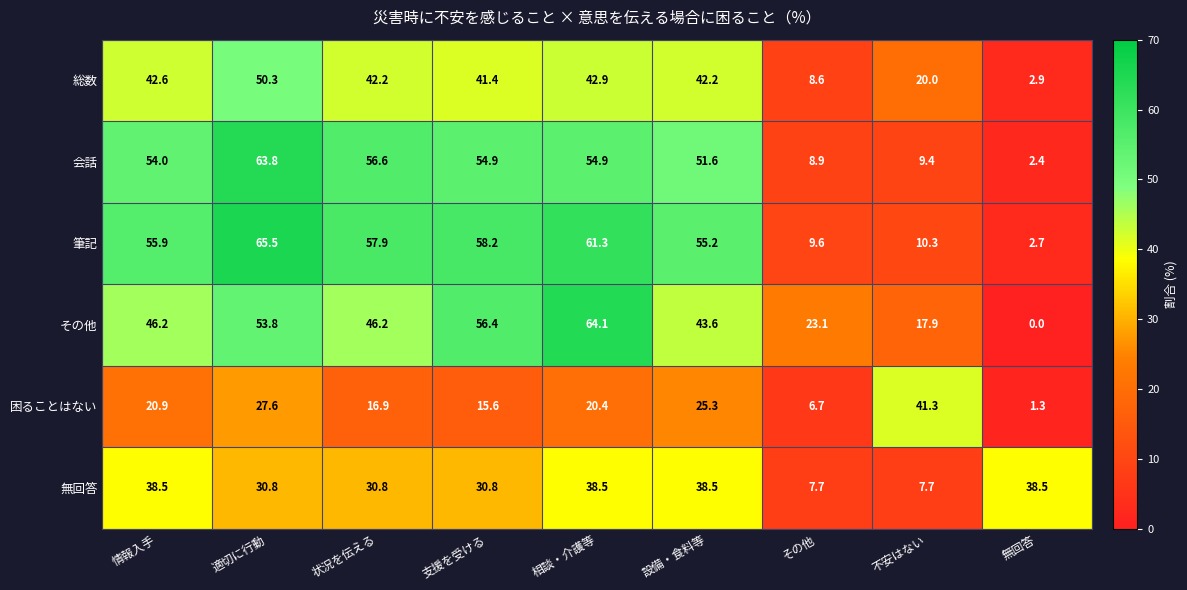

Which series has the largest range (max minus min)?

その他